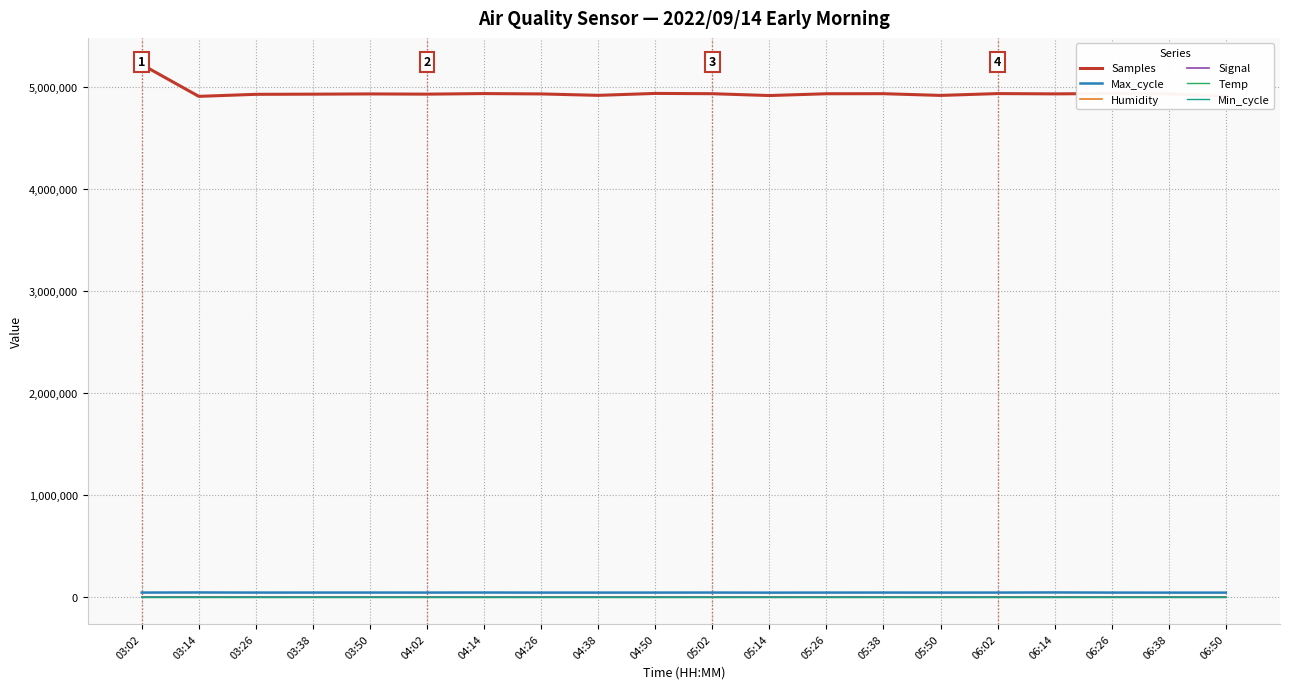

What is the spread (max minus min) of values at 03:50?

4936041.0